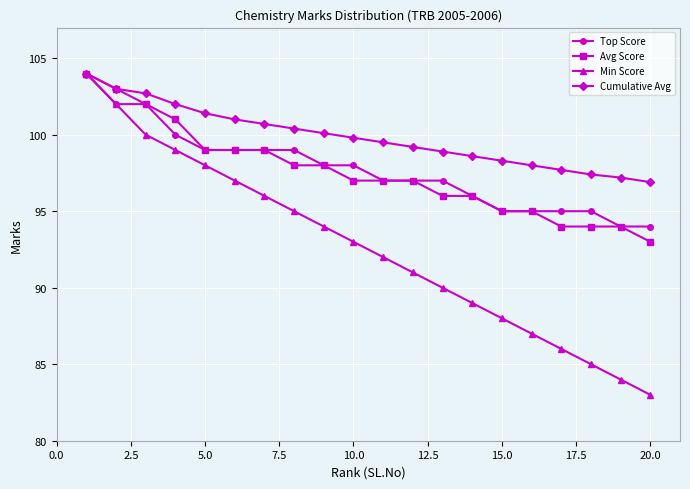

Which series has the largest total across all categories?

Cumulative Avg